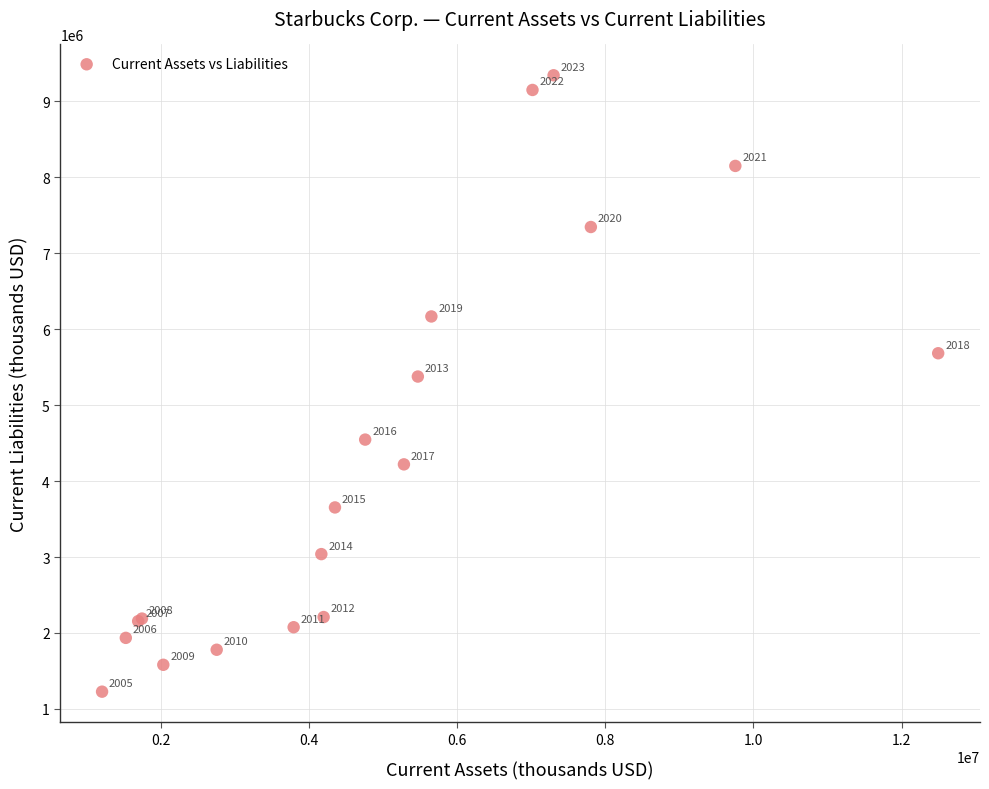

What Y value in the scatter plot is closest to 5286148?

5377300